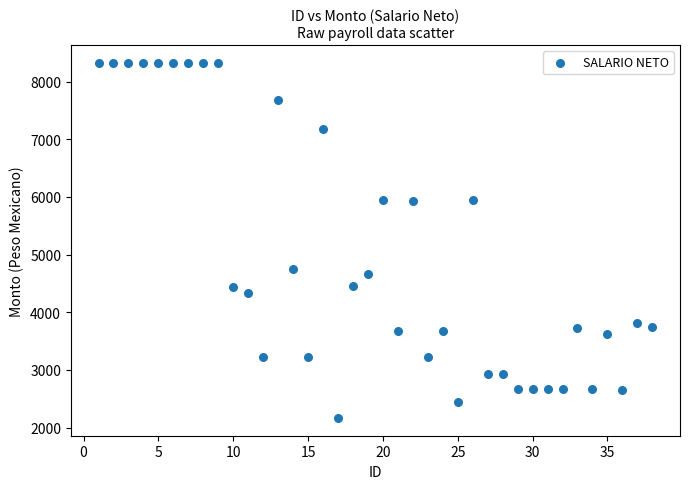

What is the range of Y values (max minus min)?

6159.0